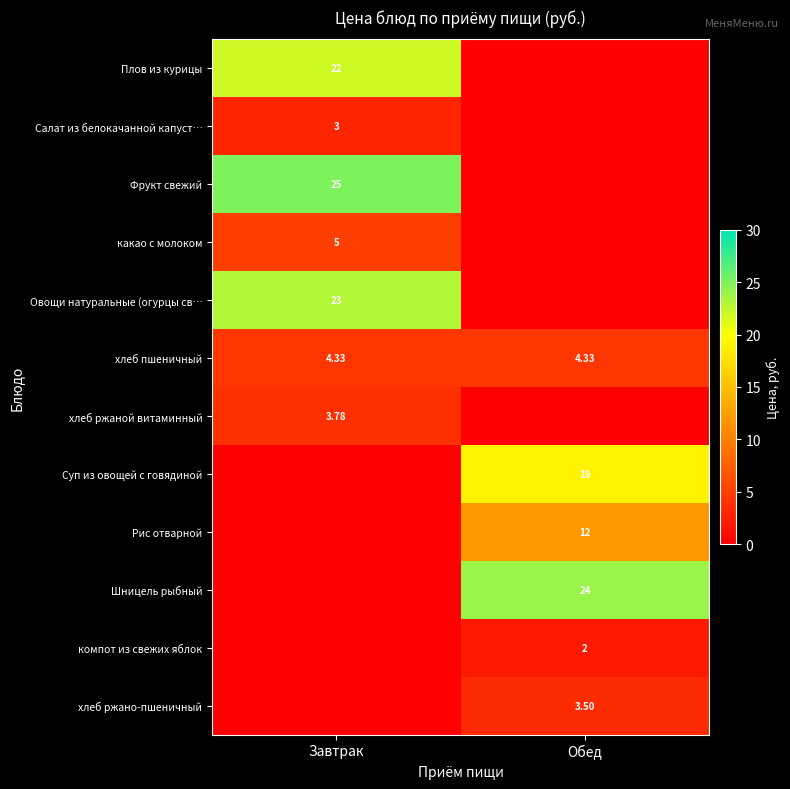

What is the spread (max minus min) of values at Завтрак?

25.0